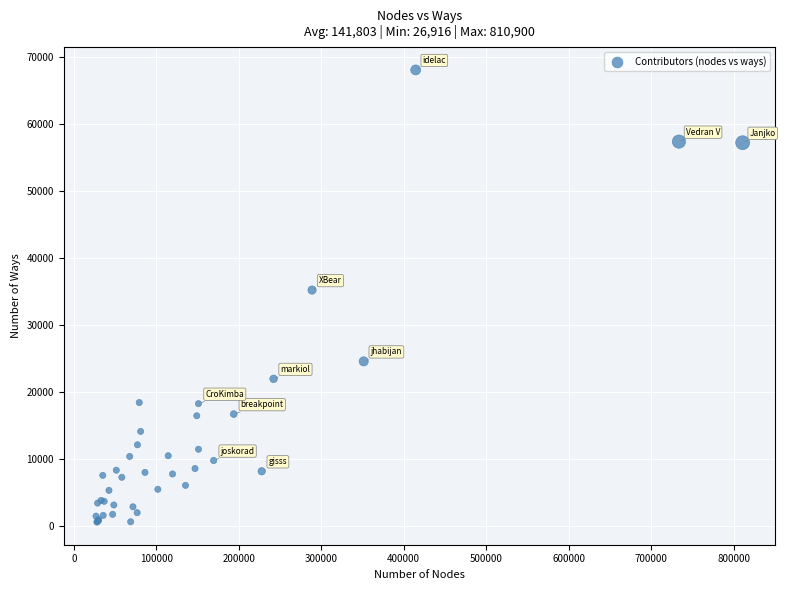

What Y value in the scatter plot is closest to 34279?

35168